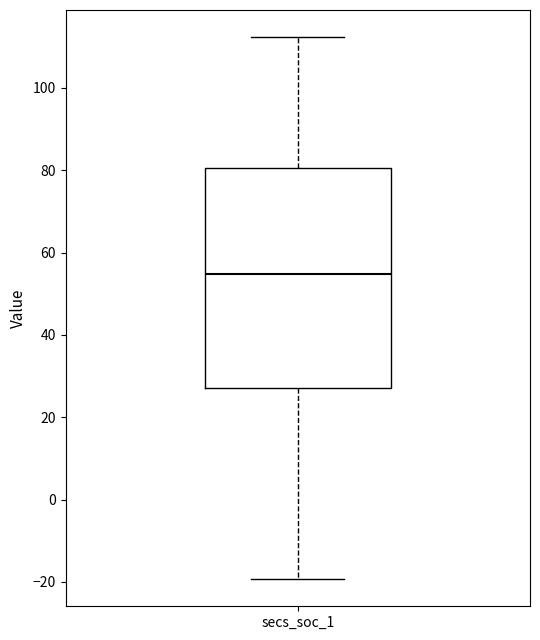

Read this box plot against the y-axis: the position of the median line, the range covered by the box, and the ends of both whiskers. The values are not printed on the chart, so give them approximately, as read against the axis.

median 54, box 28 to 80, whiskers -20 to 112